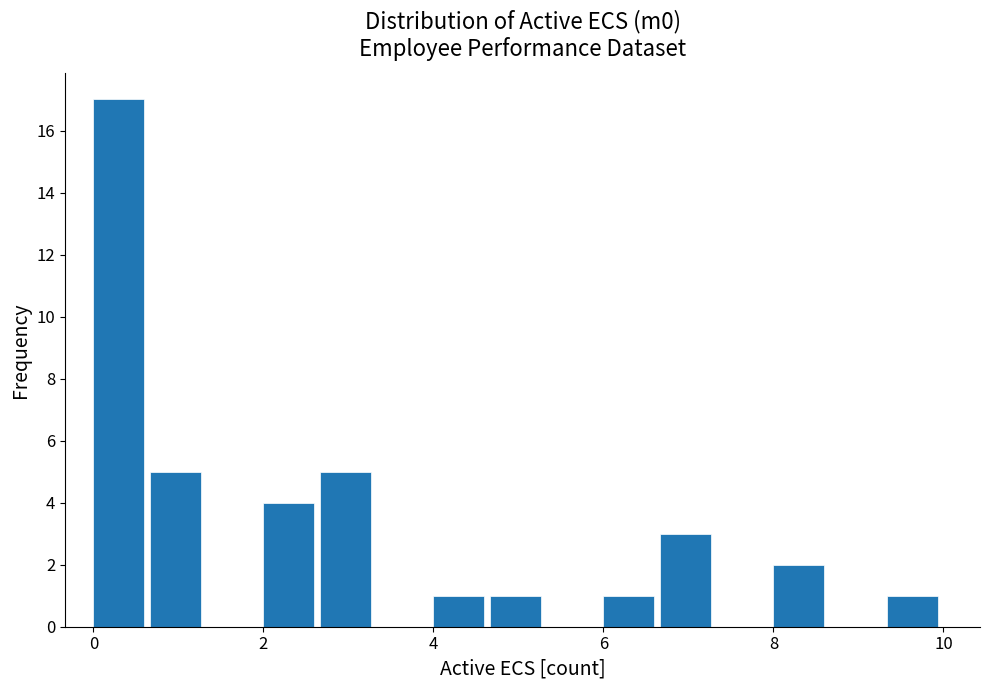

Read against the x-axis, roughly where is the centre of the tallest bar?

0.4